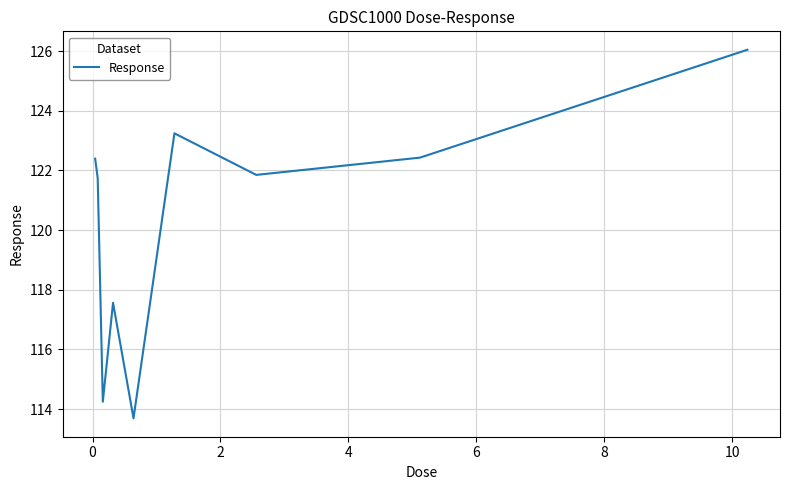

Does the chart have visible grid lines?

Yes